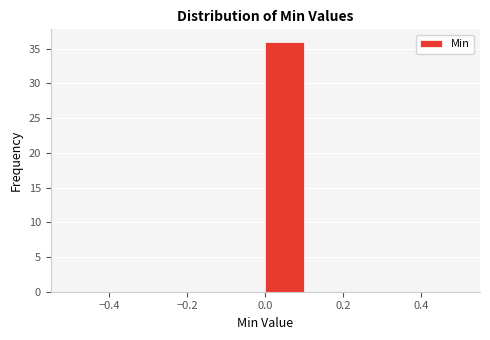

Reading left to right, transcribe this chart: for each bar, give the range it covers on the x-axis and its height. The values are not printed on the chart, so give them approximately, as read against the axis.

-0.5 to -0.4: 0
-0.4 to -0.3: 0
-0.3 to -0.2: 0
-0.2 to -0.1: 0
-0.1 to 0.0: 0
0.0 to 0.1: 36
0.1 to 0.2: 0
0.2 to 0.3: 0
0.3 to 0.4: 0
0.4 to 0.5: 0